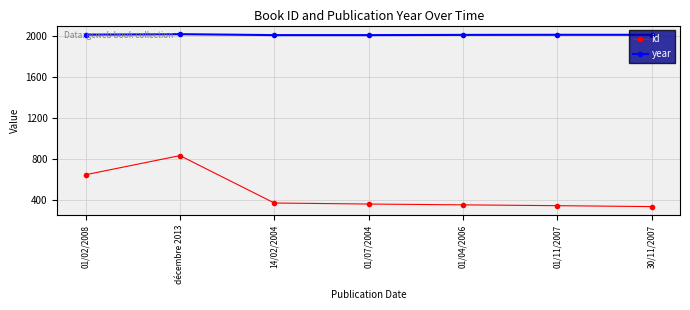

True or false: year and id cross at least once.

False